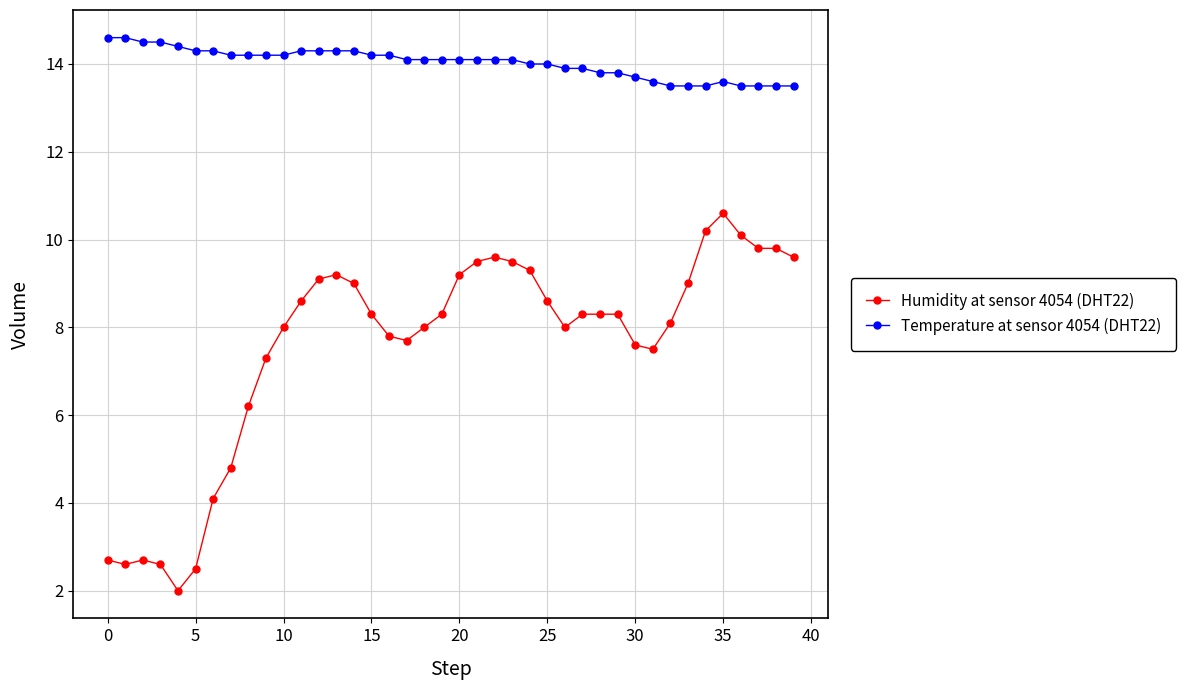

Rank the series by their maximum value, from highest to lowest.

Temperature at sensor 4054 (DHT22), Humidity at sensor 4054 (DHT22)